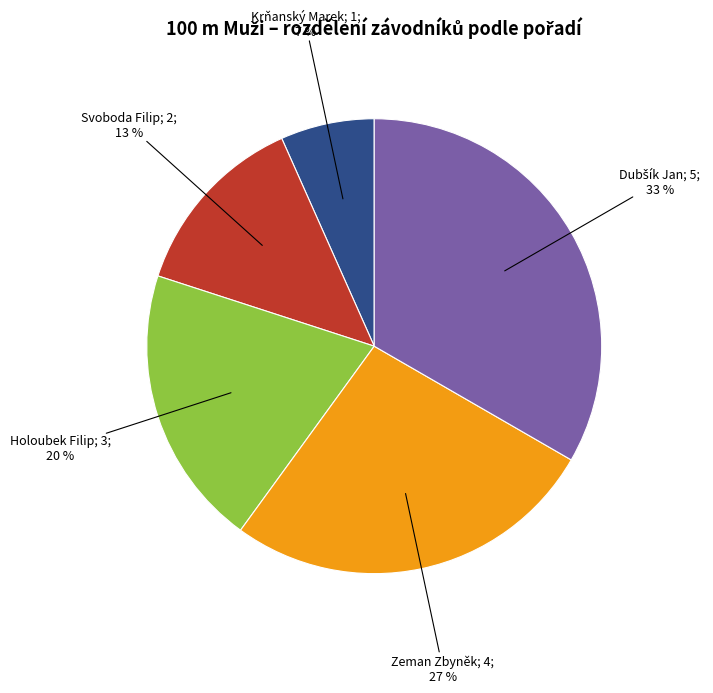

Is there any slice that represents more than half of the pie?

No